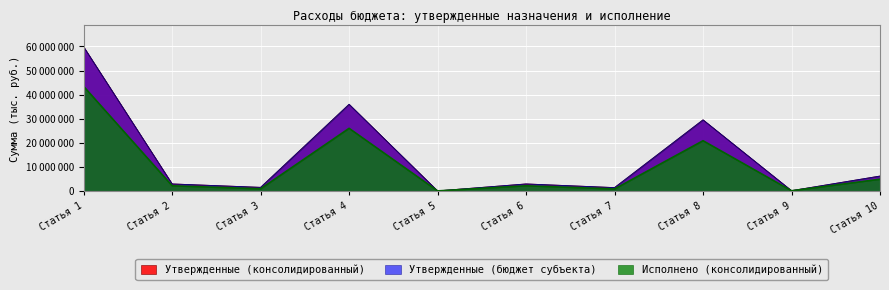

How many categories are shown in the chart?

10